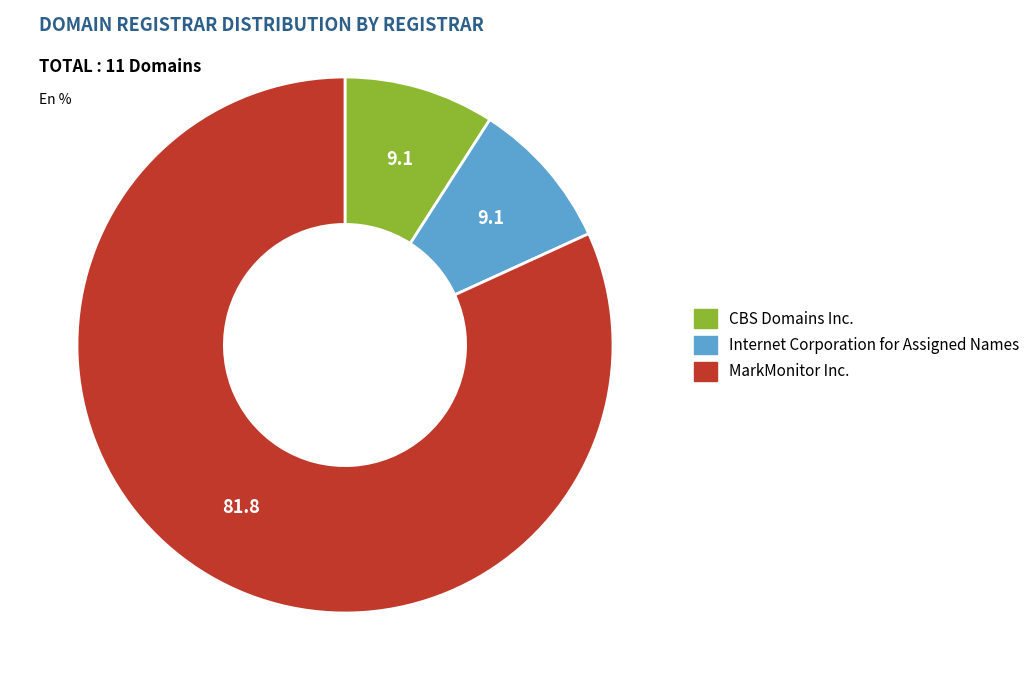

The Internet Corporation for Assigned Names slice represents 9% of the pie. True or false?

True